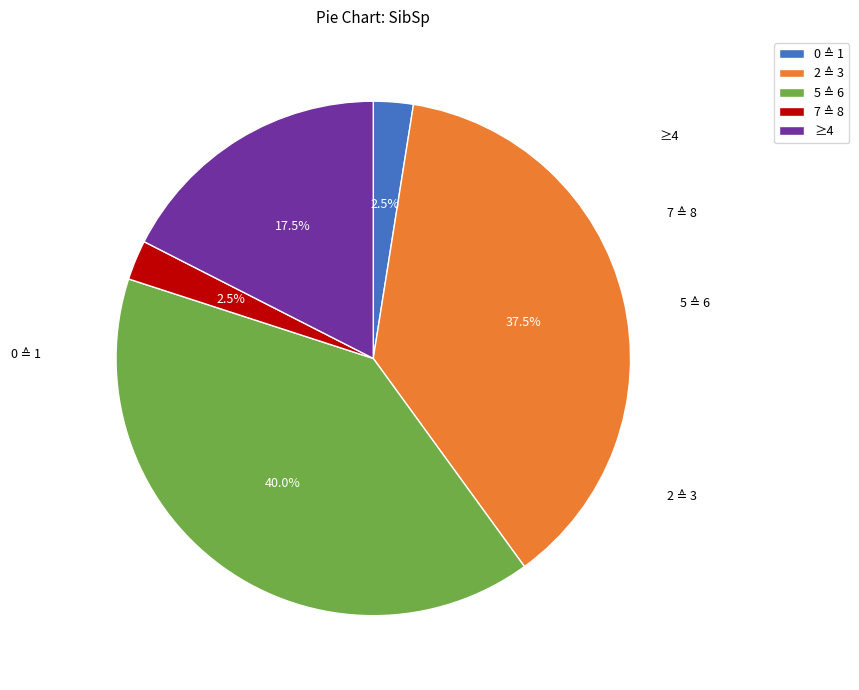

How much of the chart is everything except ≥4?

82.5%